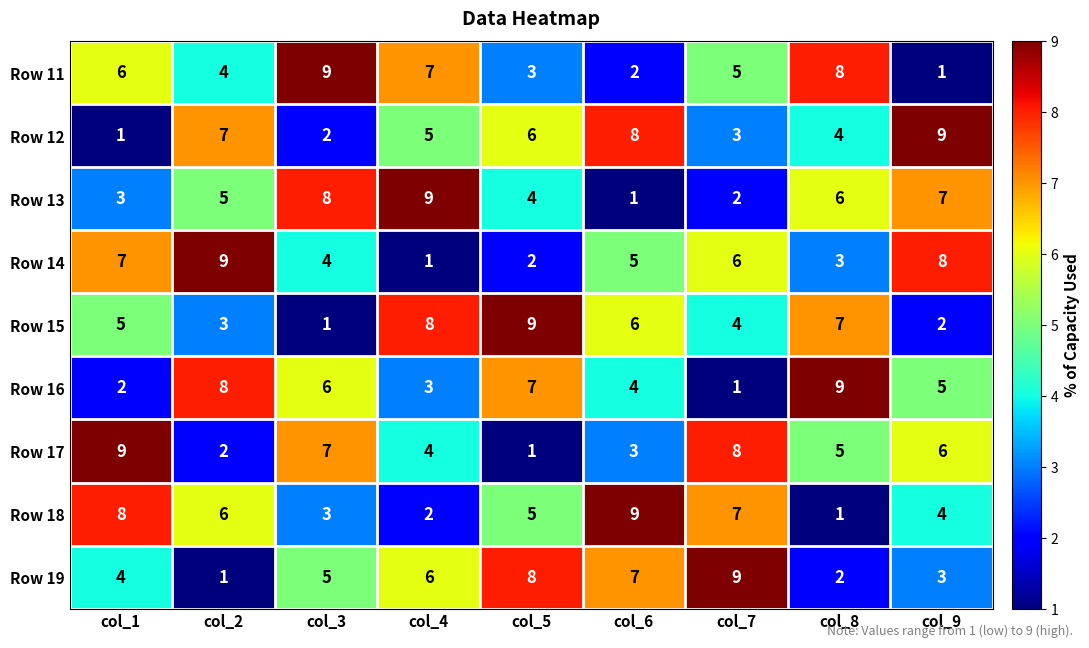

Rank the series at col_5 from highest to lowest value.

Row 15, Row 19, Row 16, Row 12, Row 18, Row 13, Row 11, Row 14, Row 17